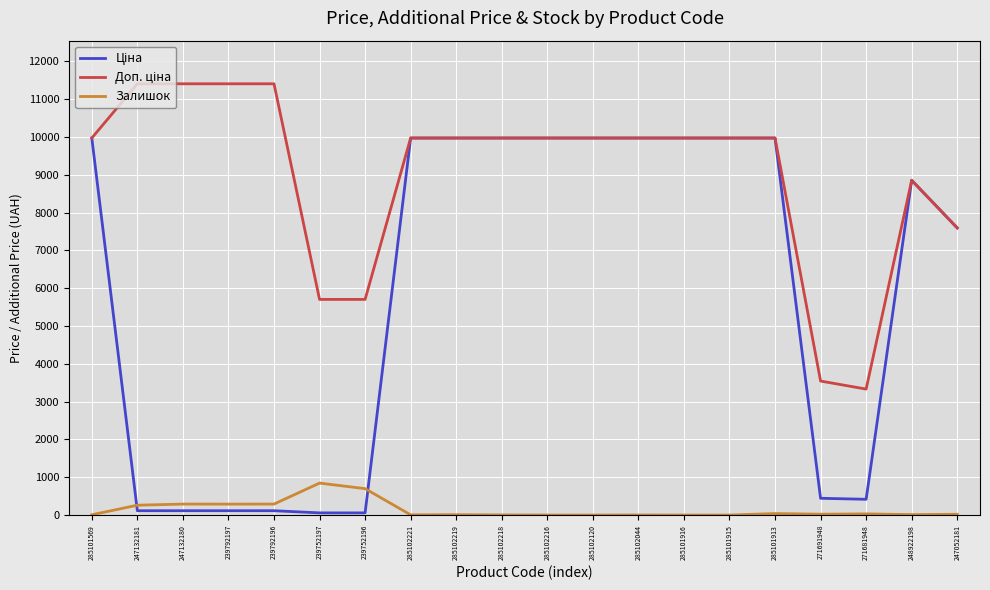

Does the chart have visible grid lines?

Yes